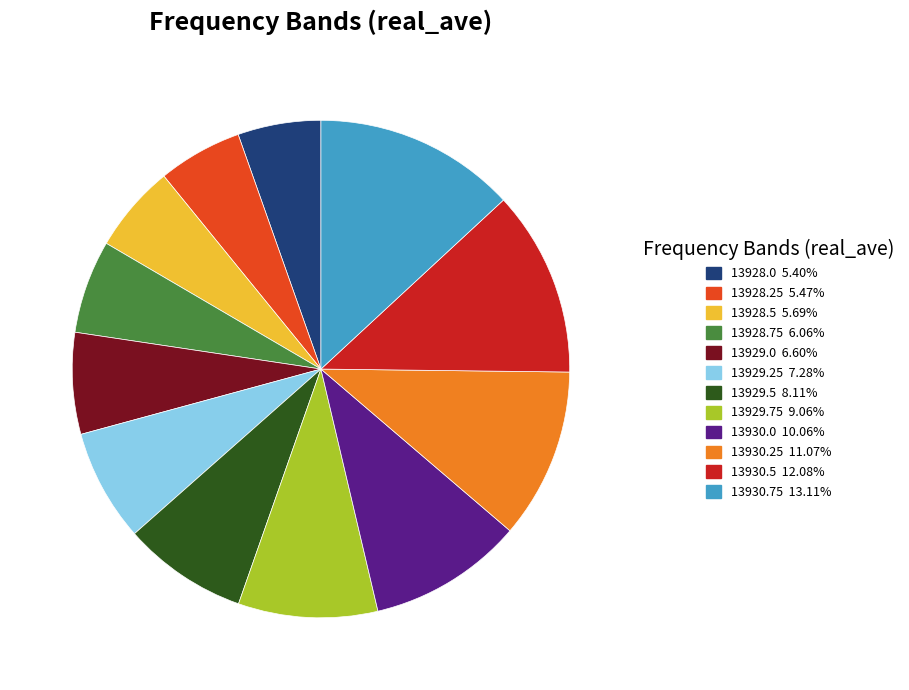

Do 13929.5 and 13930.75 together represent more than half of the pie?

No